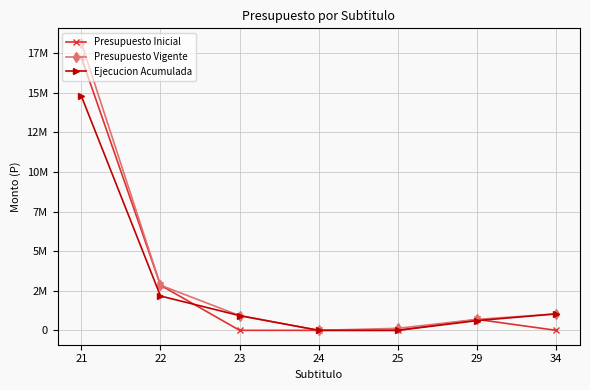

At 24, list the series in order from smallest to largest.

Ejecucion Acumulada, Presupuesto Inicial, Presupuesto Vigente